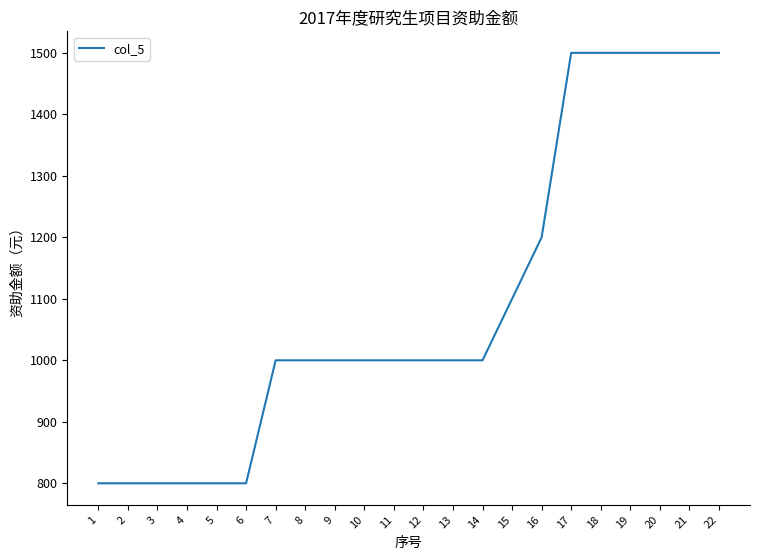

What is the change in value from 2 to 7?

+200